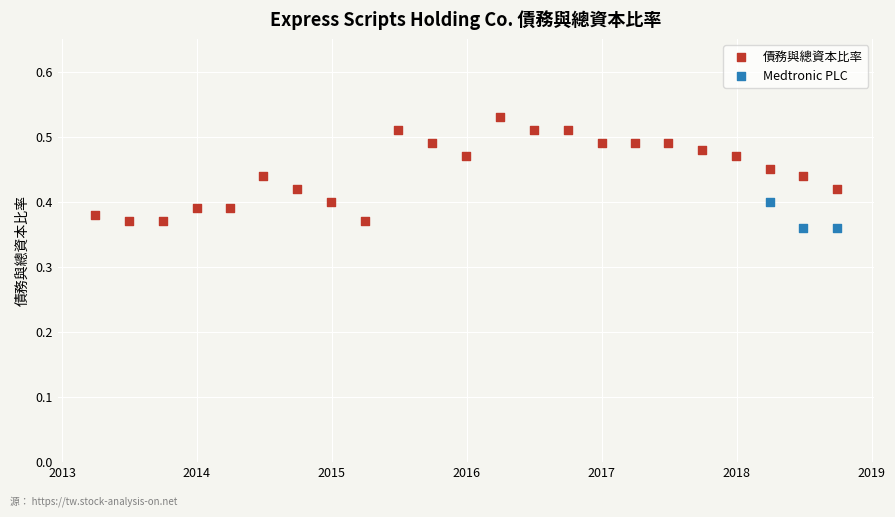

Which series contains the highest Y value?

債務與總資本比率